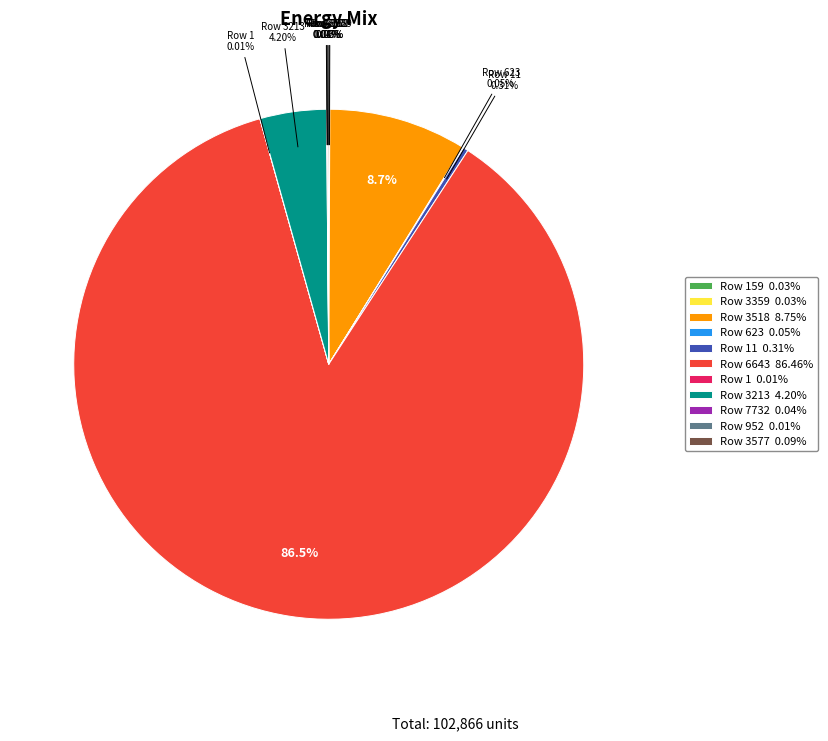

What is the largest slice in the pie chart?

Row 6643 86.46%